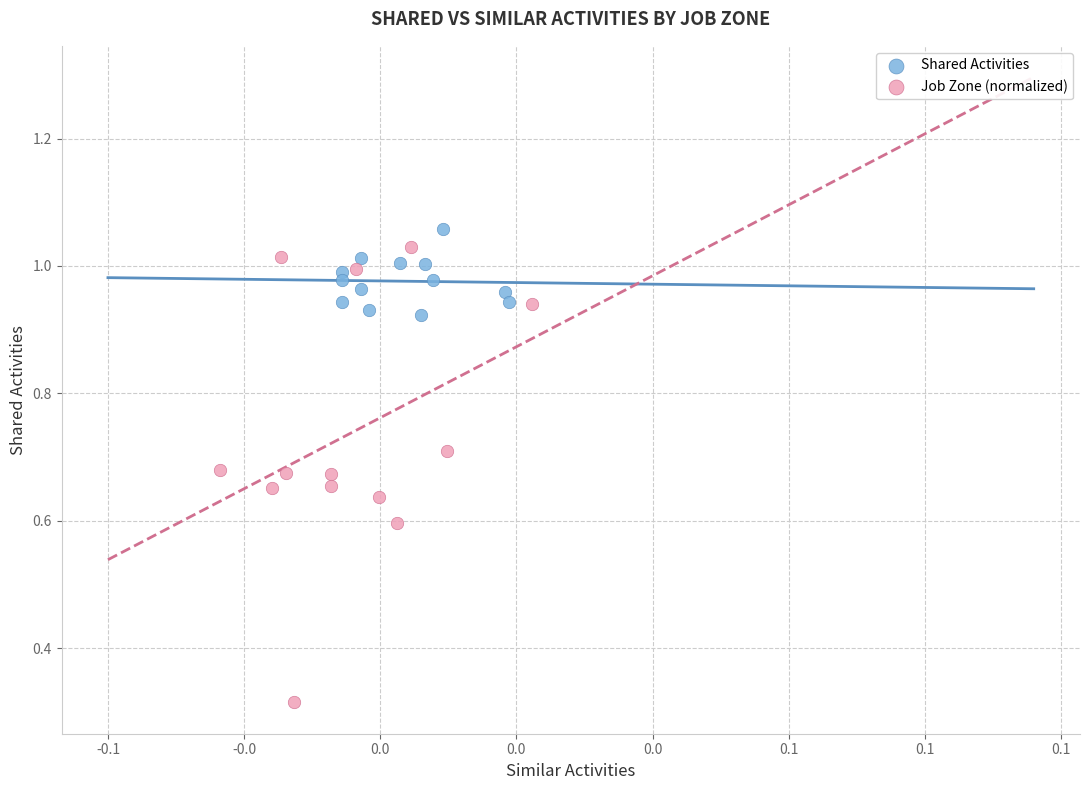

What are all the series names shown in the legend?

Shared Activities, Job Zone (normalized)